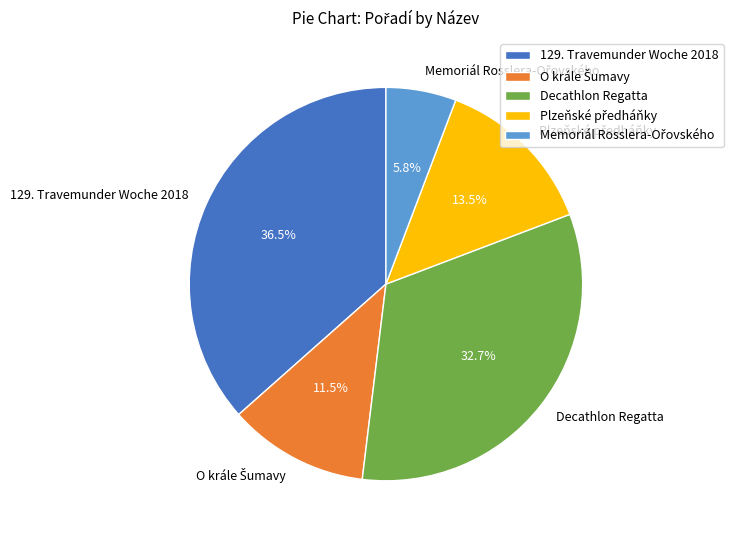

What is the largest slice in the pie chart?

129. Travemunder Woche 2018